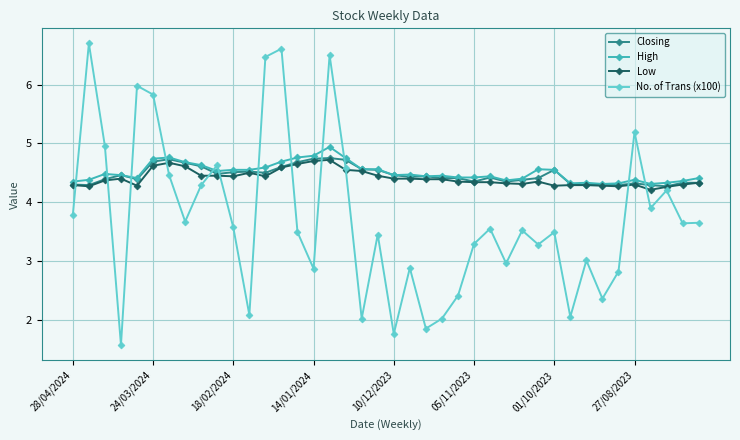

What is the value of the Closing point at the 18th from the left?

4.7